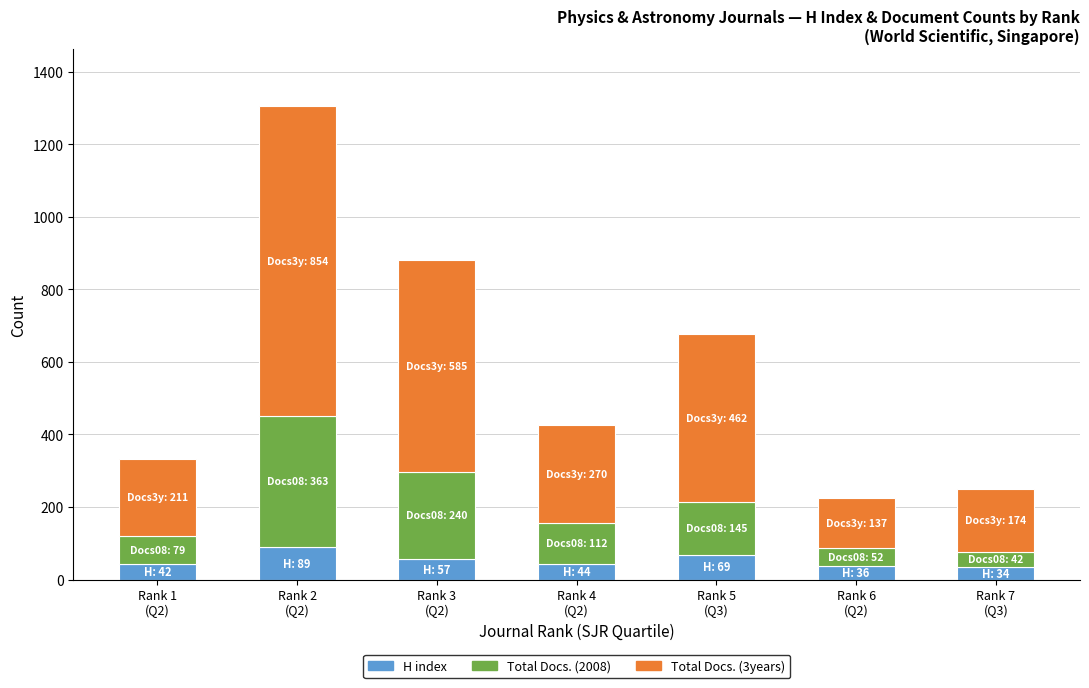

What is the difference between the maximum and second lowest values in the H index series?

53